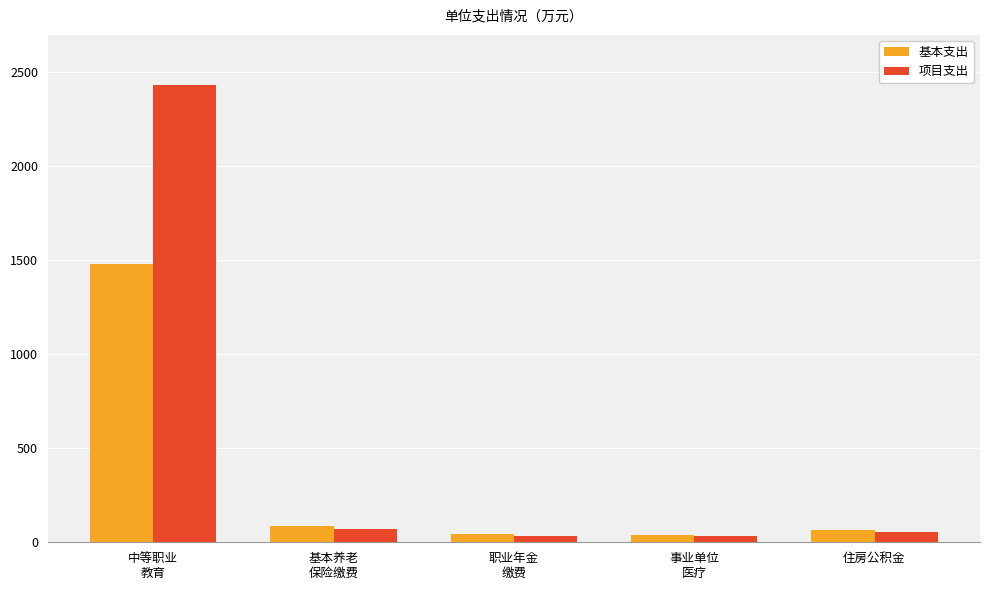

What position from the left is 基本养老
保险缴费?

2